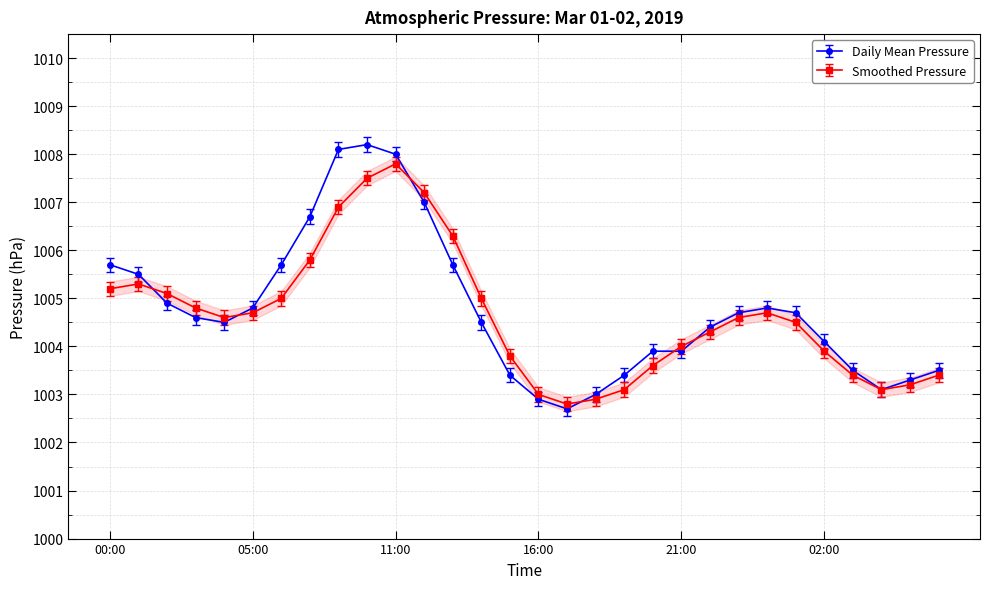

Which series has the largest total across all categories?

Daily Mean Pressure